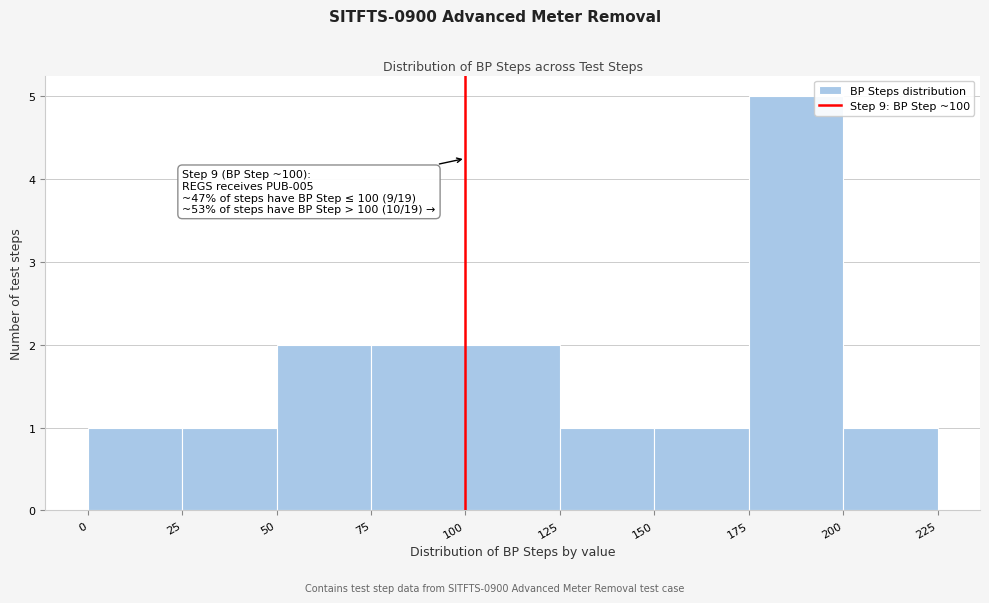

Over which range of the x-axis is the bar tallest?

175 to 200